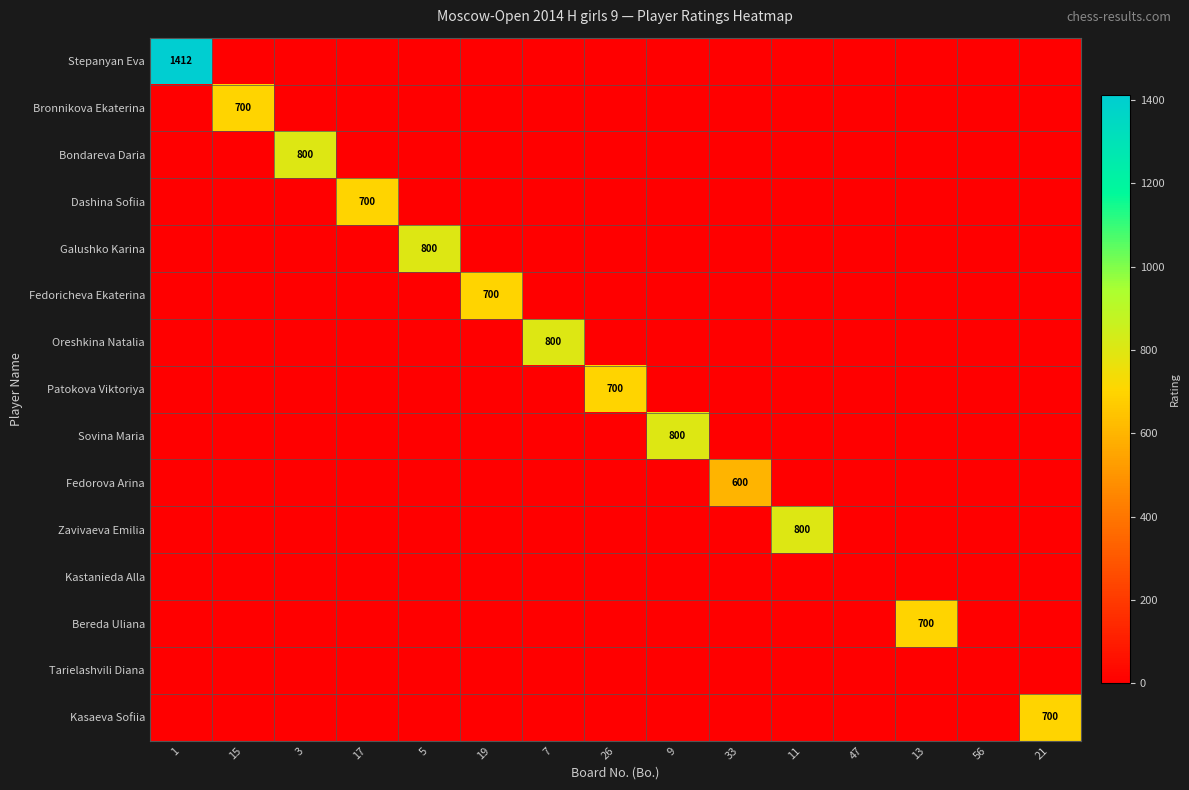

The Stepanyan Eva series shows 1412 at 1. True or false?

True